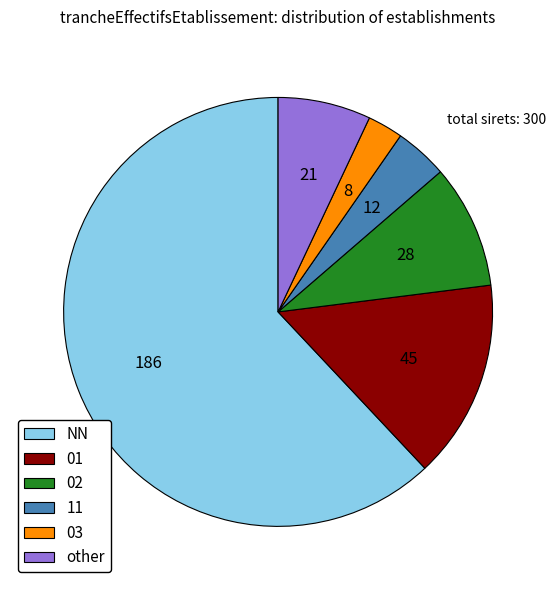

How many slices are in this pie chart?

6